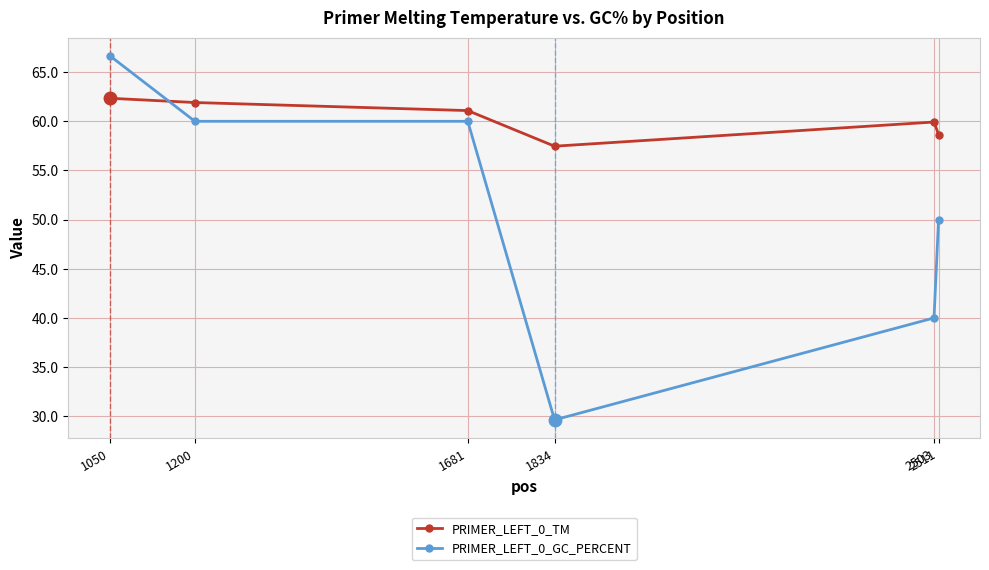

At which category is the sum across all series the highest?

1050